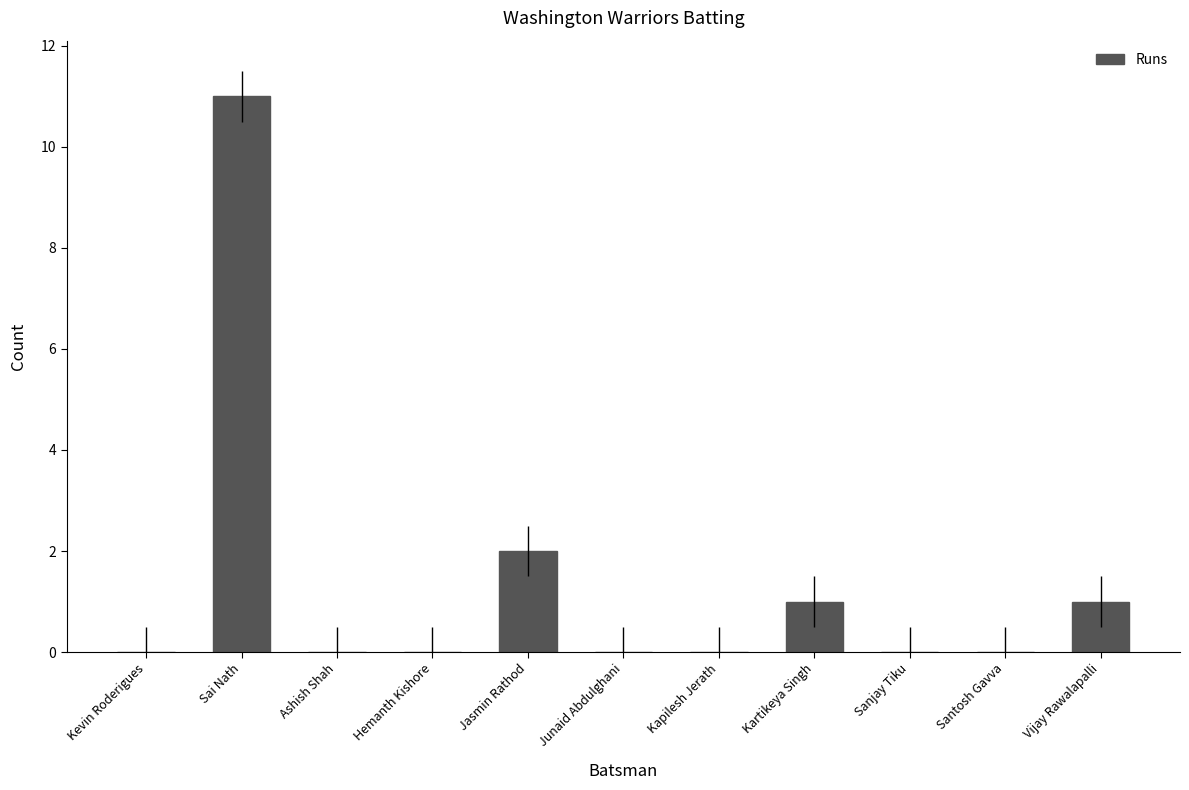

True or false: the data shows 0 at Sanjay Tiku.

True